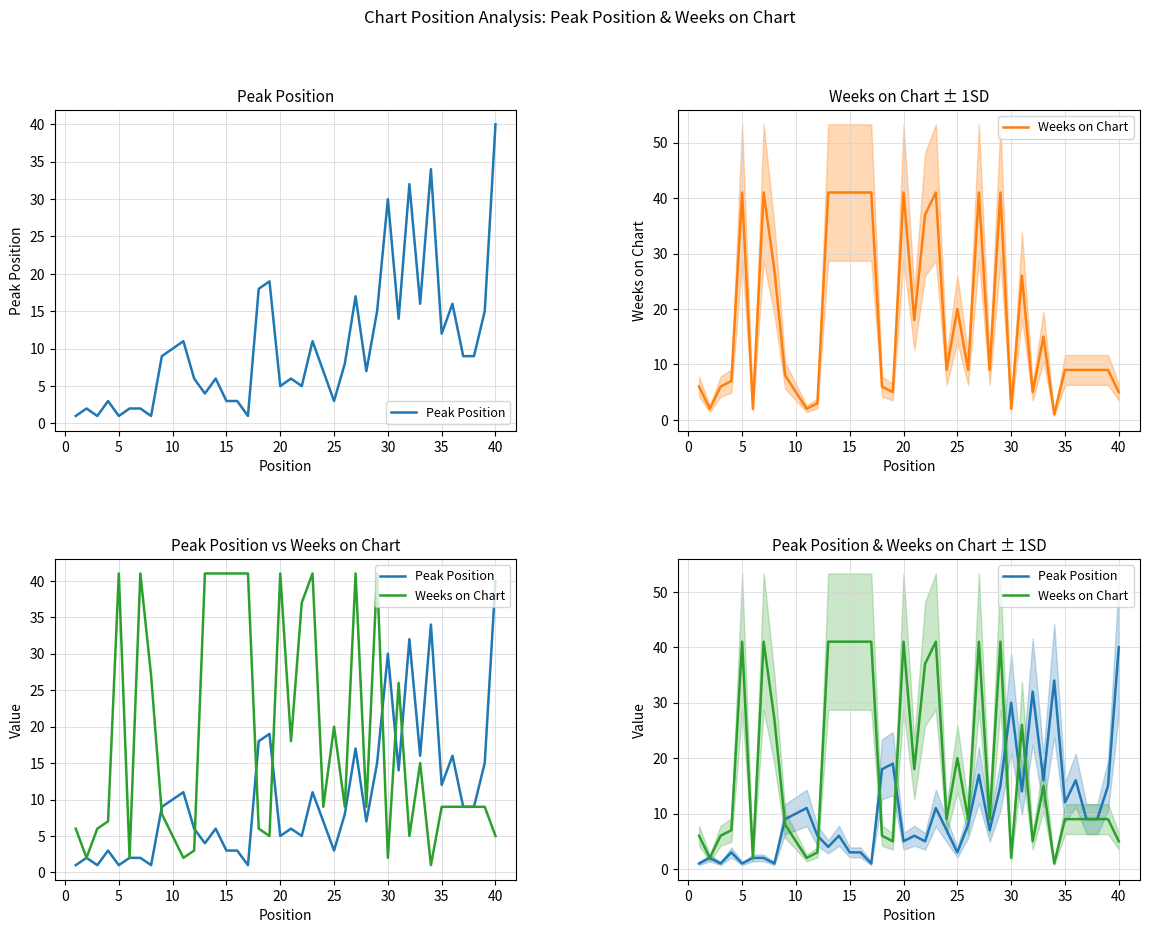

How many interior local peaks does the Peak Position series have?

12